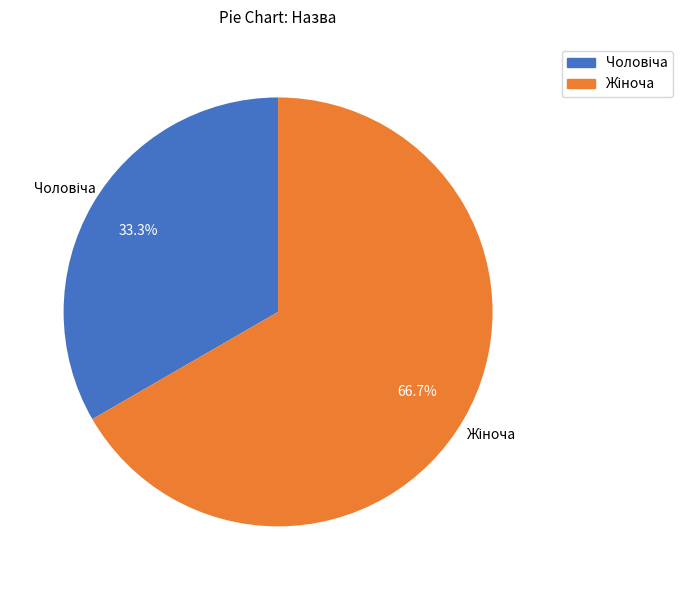

Is there any slice that represents more than half of the pie?

Yes